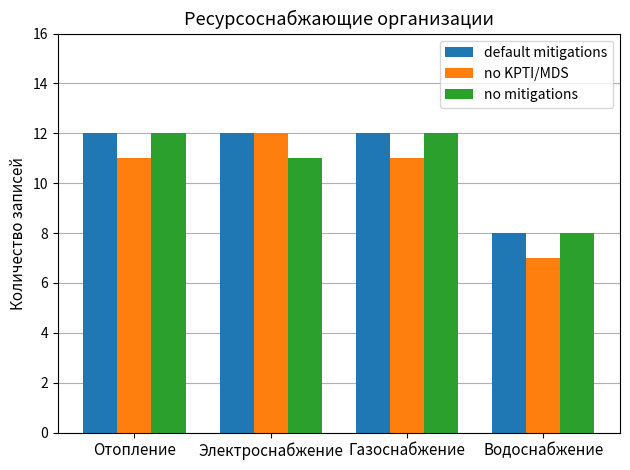

Which series has the largest range (max minus min)?

no KPTI/MDS